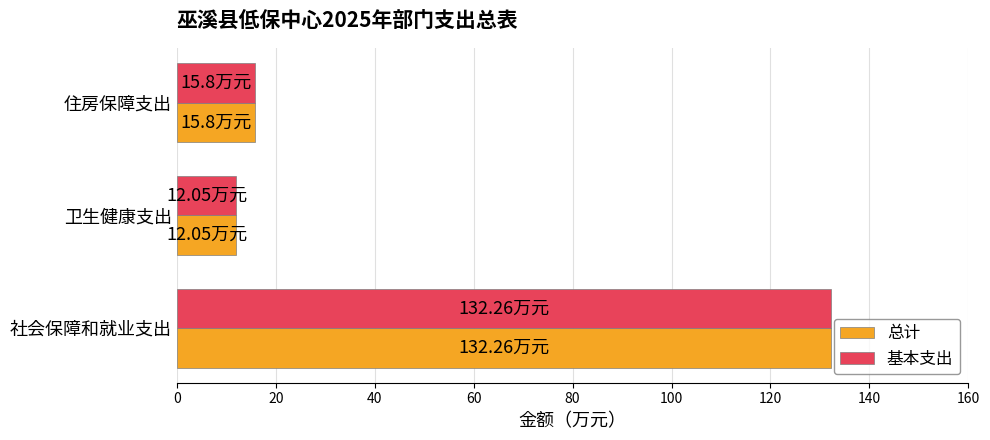

At which category does the chart reach its minimum across all series?

卫生健康支出